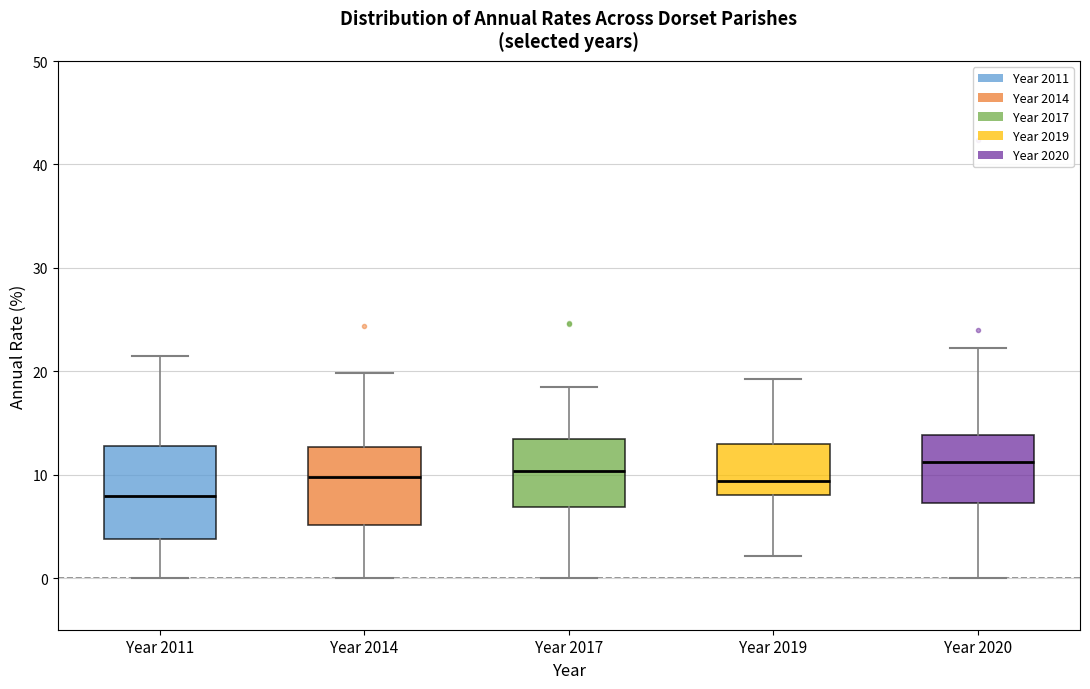

Which box is the tallest, from its lower edge to its upper edge?

Year 2011